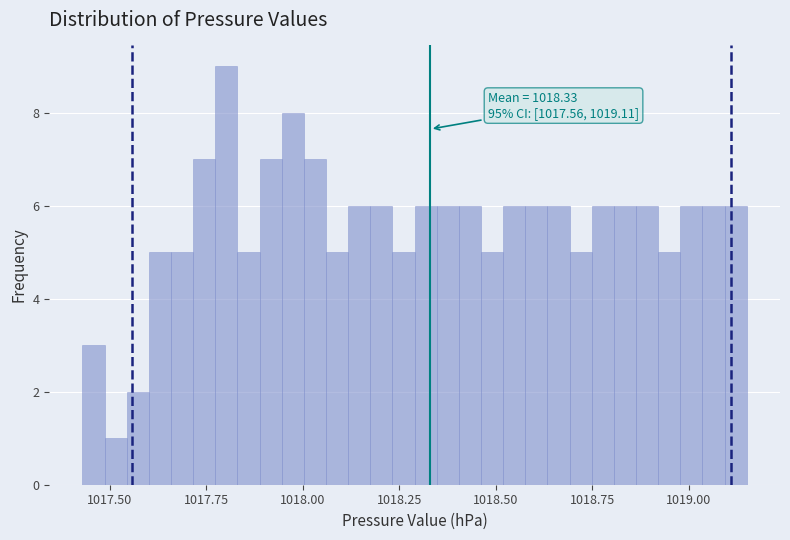

Around what value on the x-axis is the tallest bar? Give the approximate position of its centre, as read against the axis.

1017.80